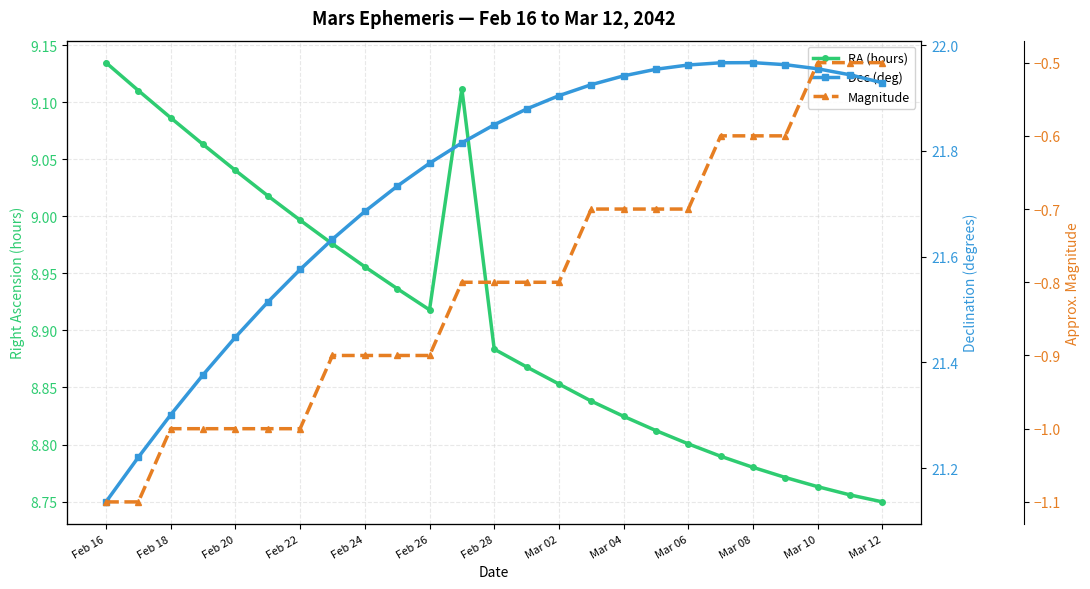

The Dec (deg) series shows 9.0 at Feb 16. True or false?

False